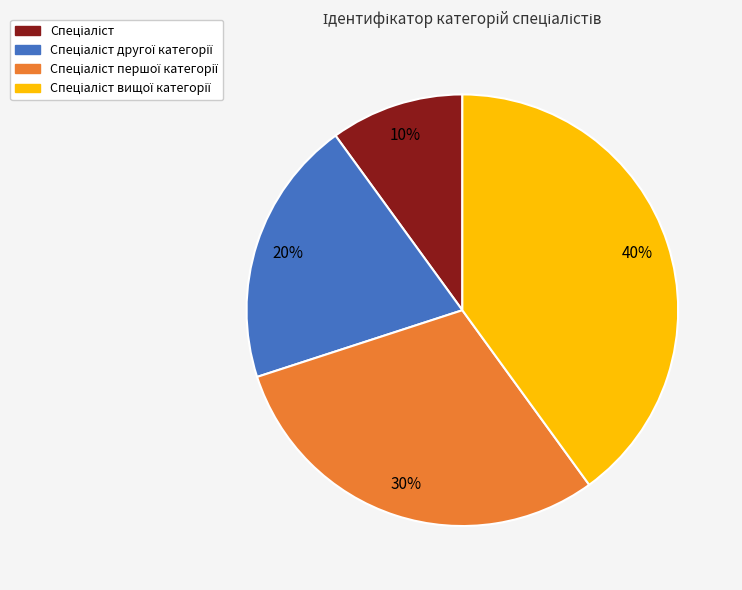

Is there a majority slice in this chart?

No